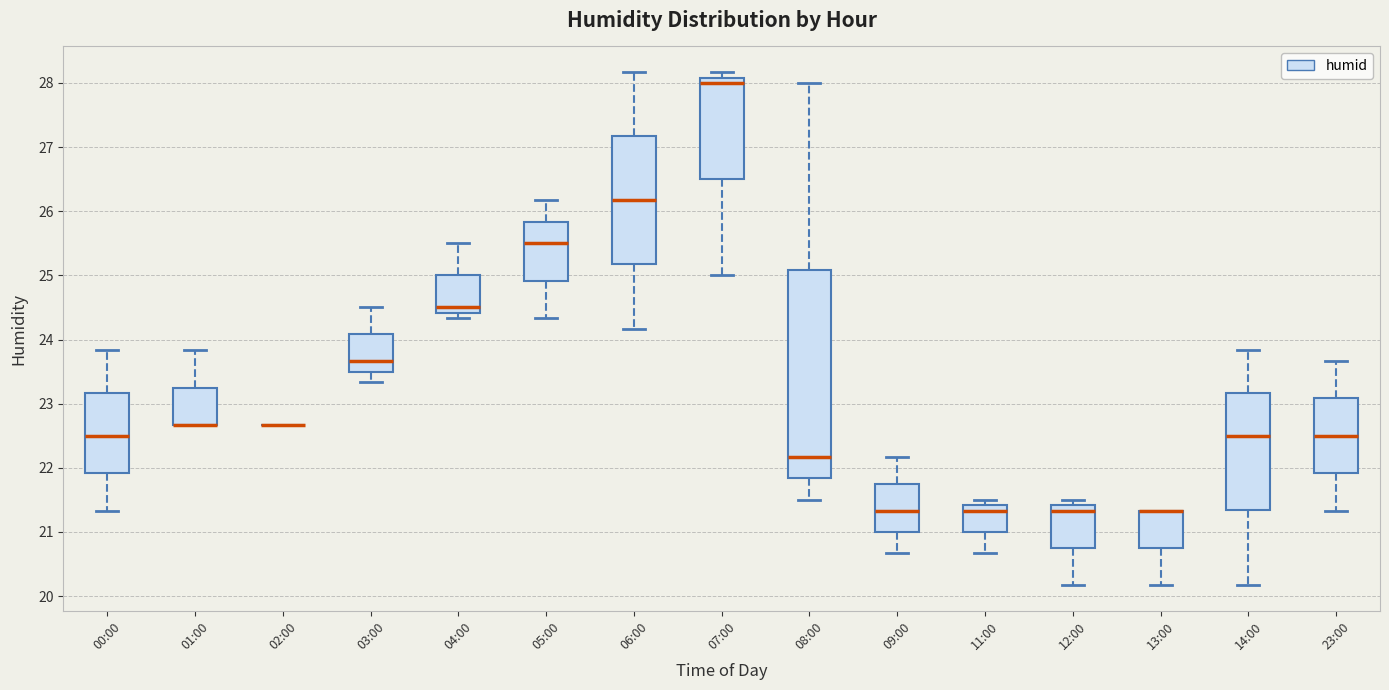

Where does the upper whisker of the box for 23:00 end on the y-axis? The values are not printed on the chart, so give them approximately, as read against the axis.

23.7